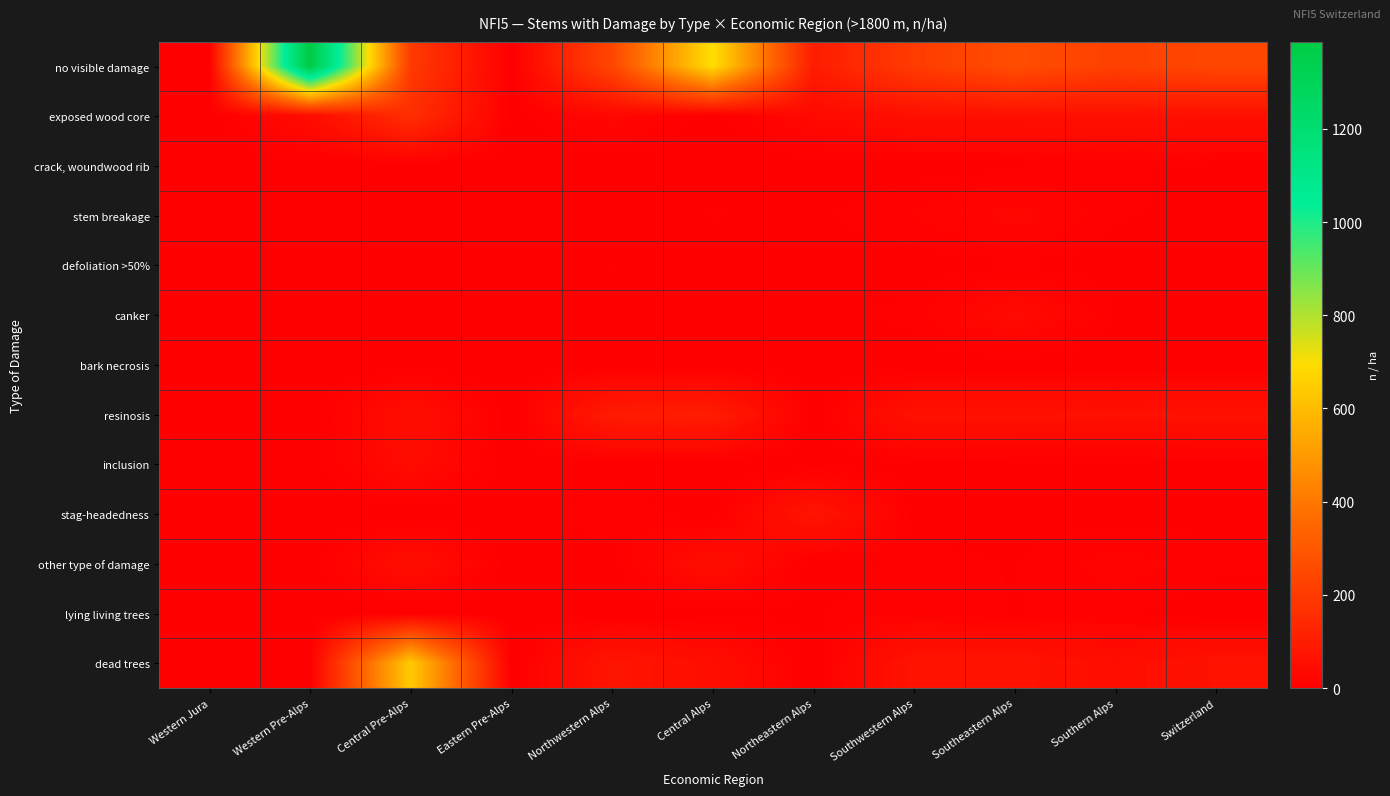

Count the number of categories in the chart.

11